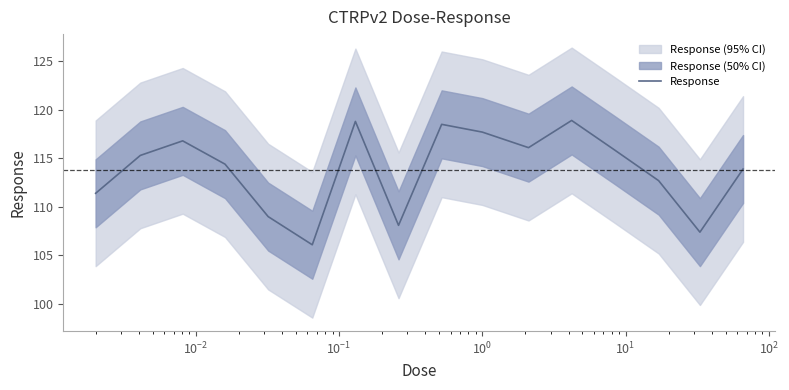

What is the highest value of the Response series?

118.9